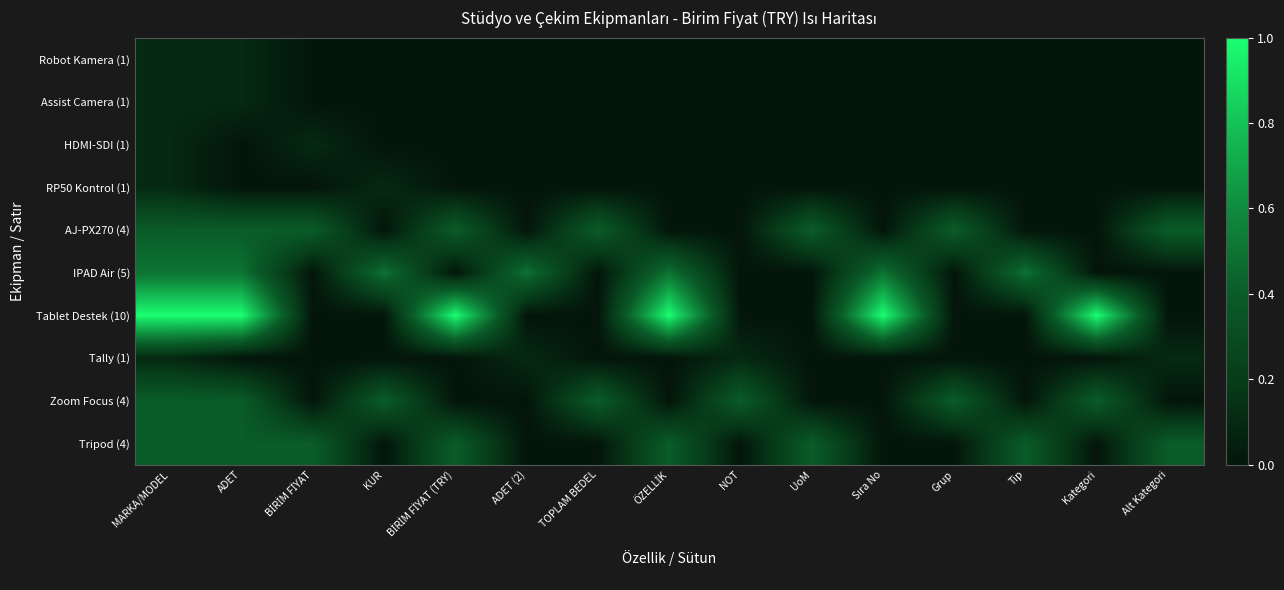

Reading right to left, extract all data points from this chart.

Robot Kamera (1): Alt Kategori=0.0	Kategori=0.0	Tip=0.0	Grup=0.0	Sıra No=0.0	UoM=0.0	NOT=0.0	ÖZELLİK=0.0	TOPLAM BEDEL=0.0	ADET (2)=0.0	BİRİM FİYAT (TRY)=0.0	KUR=0.0	BİRİM FİYAT=0.0	ADET=0.1	MARKA/MODEL=0.1
Assist Camera (1): Alt Kategori=0.0	Kategori=0.0	Tip=0.0	Grup=0.0	Sıra No=0.0	UoM=0.0	NOT=0.0	ÖZELLİK=0.0	TOPLAM BEDEL=0.0	ADET (2)=0.0	BİRİM FİYAT (TRY)=0.0	KUR=0.0	BİRİM FİYAT=0.0	ADET=0.1	MARKA/MODEL=0.1
HDMI-SDI (1): Alt Kategori=0.0	Kategori=0.0	Tip=0.0	Grup=0.0	Sıra No=0.0	UoM=0.0	NOT=0.0	ÖZELLİK=0.0	TOPLAM BEDEL=0.0	ADET (2)=0.0	BİRİM FİYAT (TRY)=0.0	KUR=0.0	BİRİM FİYAT=0.1	ADET=0.0	MARKA/MODEL=0.1
RP50 Kontrol (1): Alt Kategori=0.0	Kategori=0.0	Tip=0.0	Grup=0.0	Sıra No=0.0	UoM=0.0	NOT=0.0	ÖZELLİK=0.0	TOPLAM BEDEL=0.0	ADET (2)=0.0	BİRİM FİYAT (TRY)=0.0	KUR=0.1	BİRİM FİYAT=0.0	ADET=0.0	MARKA/MODEL=0.1
AJ-PX270 (4): Alt Kategori=0.4	Kategori=0.0	Tip=0.0	Grup=0.4	Sıra No=0.0	UoM=0.4	NOT=0.0	ÖZELLİK=0.0	TOPLAM BEDEL=0.4	ADET (2)=0.0	BİRİM FİYAT (TRY)=0.4	KUR=0.0	BİRİM FİYAT=0.4	ADET=0.4	MARKA/MODEL=0.4
IPAD Air (5): Alt Kategori=0.0	Kategori=0.0	Tip=0.5	Grup=0.0	Sıra No=0.5	UoM=0.0	NOT=0.0	ÖZELLİK=0.5	TOPLAM BEDEL=0.0	ADET (2)=0.5	BİRİM FİYAT (TRY)=0.0	KUR=0.5	BİRİM FİYAT=0.0	ADET=0.5	MARKA/MODEL=0.5
Tablet Destek (10): Alt Kategori=0.0	Kategori=1.0	Tip=0.0	Grup=0.0	Sıra No=1.0	UoM=0.0	NOT=0.0	ÖZELLİK=1.0	TOPLAM BEDEL=0.0	ADET (2)=0.0	BİRİM FİYAT (TRY)=1.0	KUR=0.0	BİRİM FİYAT=0.0	ADET=1.0	MARKA/MODEL=1.0
Tally (1): Alt Kategori=0.1	Kategori=0.0	Tip=0.0	Grup=0.0	Sıra No=0.0	UoM=0.0	NOT=0.1	ÖZELLİK=0.0	TOPLAM BEDEL=0.0	ADET (2)=0.1	BİRİM FİYAT (TRY)=0.0	KUR=0.0	BİRİM FİYAT=0.0	ADET=0.0	MARKA/MODEL=0.1
Zoom Focus (4): Alt Kategori=0.0	Kategori=0.4	Tip=0.0	Grup=0.4	Sıra No=0.0	UoM=0.0	NOT=0.4	ÖZELLİK=0.0	TOPLAM BEDEL=0.4	ADET (2)=0.0	BİRİM FİYAT (TRY)=0.0	KUR=0.4	BİRİM FİYAT=0.0	ADET=0.4	MARKA/MODEL=0.4
Tripod (4): Alt Kategori=0.4	Kategori=0.0	Tip=0.4	Grup=0.0	Sıra No=0.0	UoM=0.4	NOT=0.0	ÖZELLİK=0.4	TOPLAM BEDEL=0.0	ADET (2)=0.0	BİRİM FİYAT (TRY)=0.4	KUR=0.0	BİRİM FİYAT=0.4	ADET=0.4	MARKA/MODEL=0.4